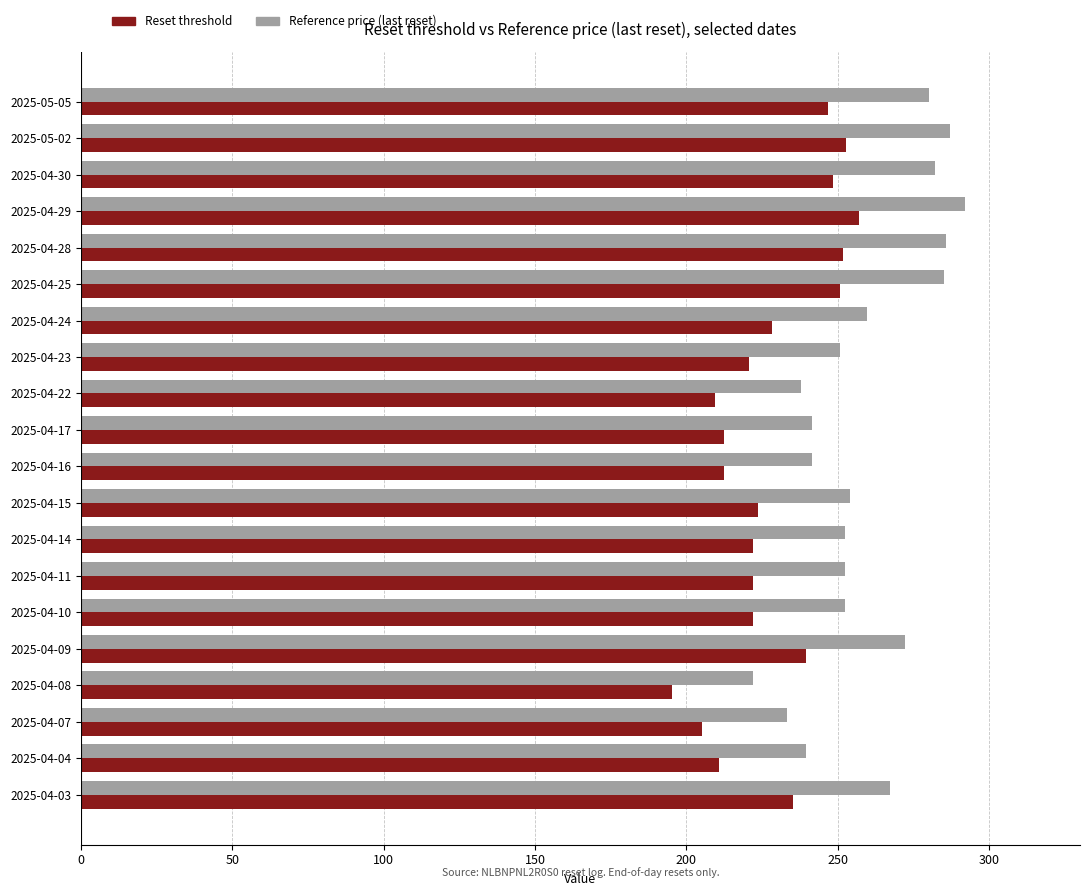

The Reset threshold series shows 351.6 at 2025-04-10. True or false?

False